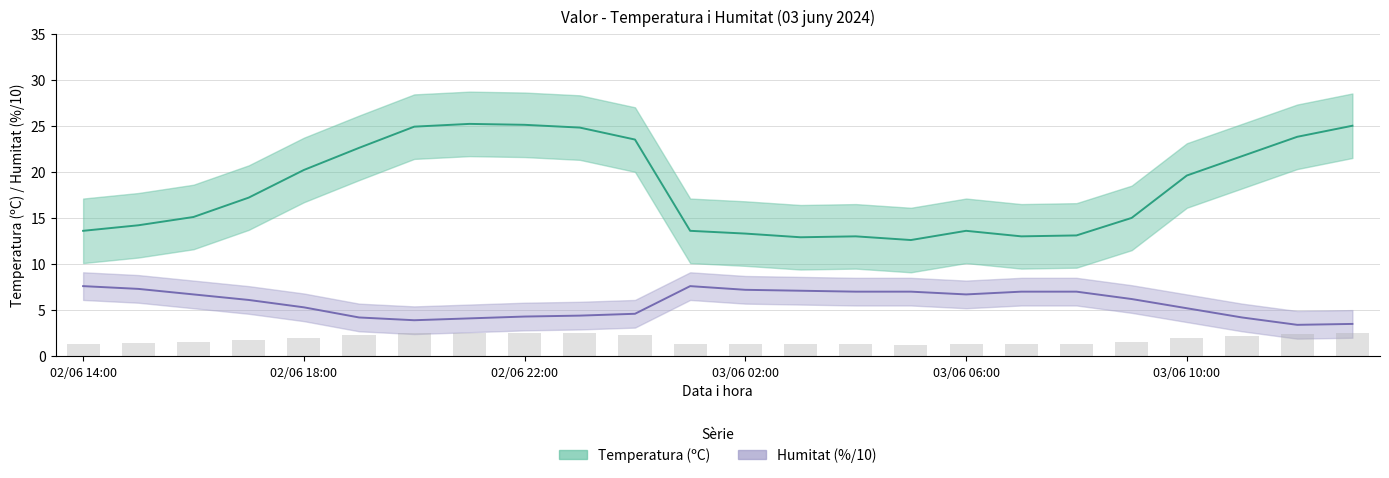

What is the difference between the maximum and minimum values in the Humitat (%) series?

4.2